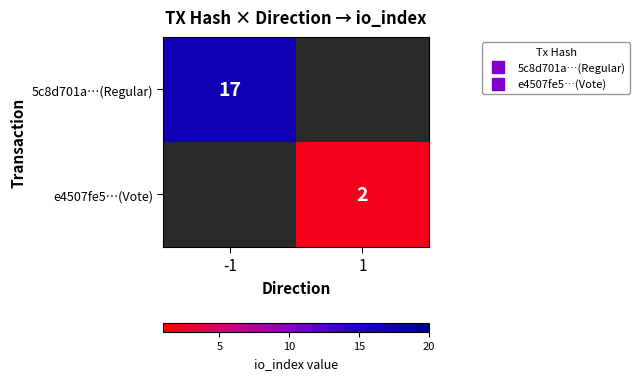

The value of 5c8d701a…(Regular) at -1 is 29.4. True or false?

False